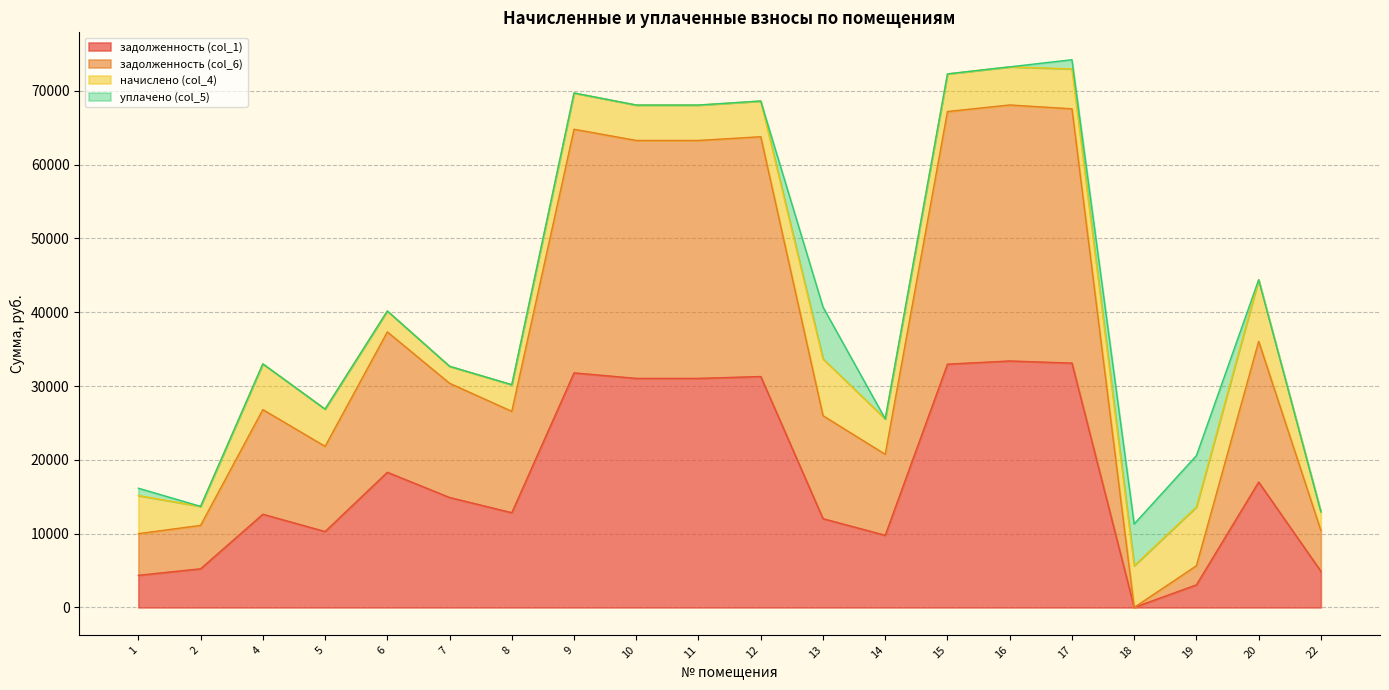

What value does the задолженность (col_1) series have at 9?

31789.0